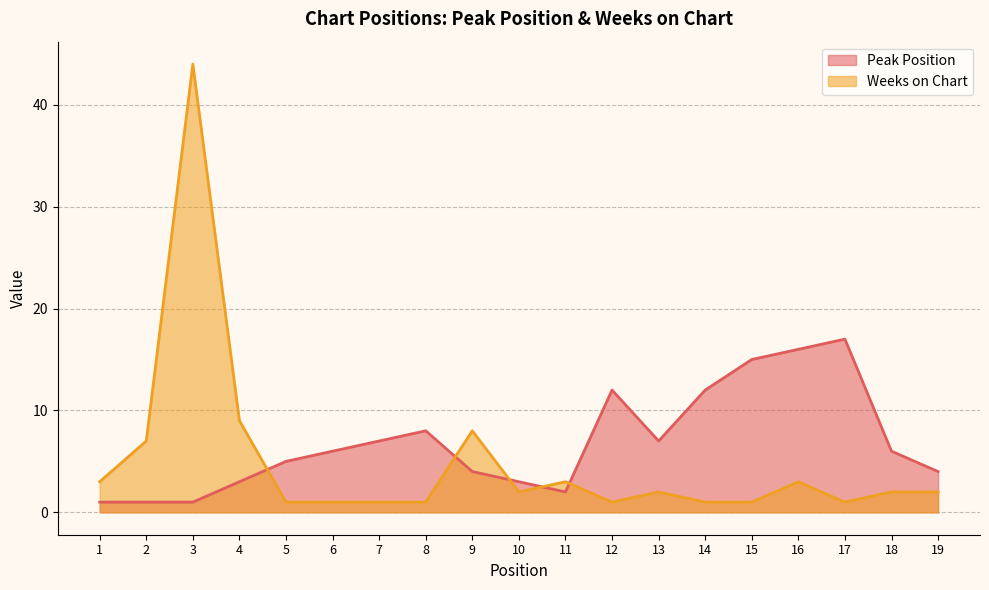

List the labels in order of Peak Position value, smallest first.

1, 2, 3, 11, 4, 10, 9, 19, 5, 6, 18, 7, 13, 8, 12, 14, 15, 16, 17